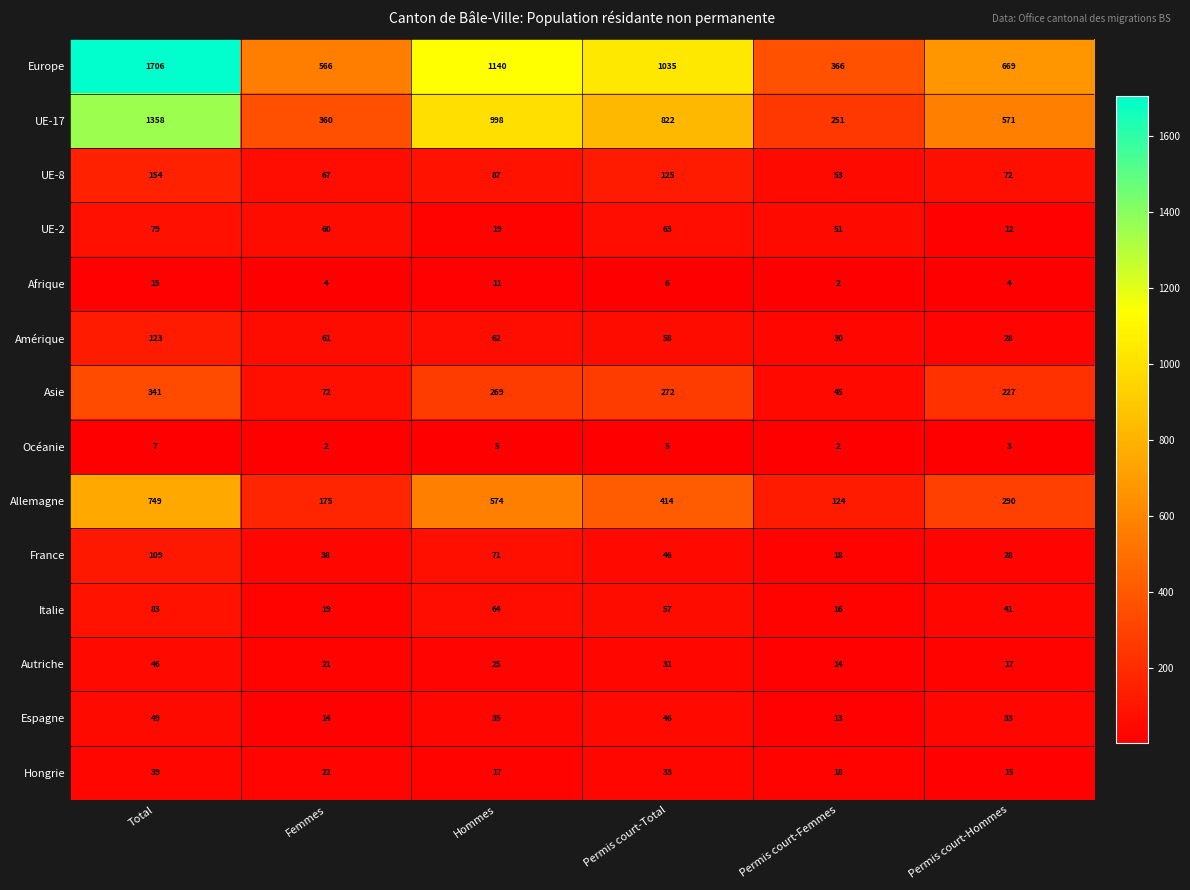

What is the greatest value displayed?

1706